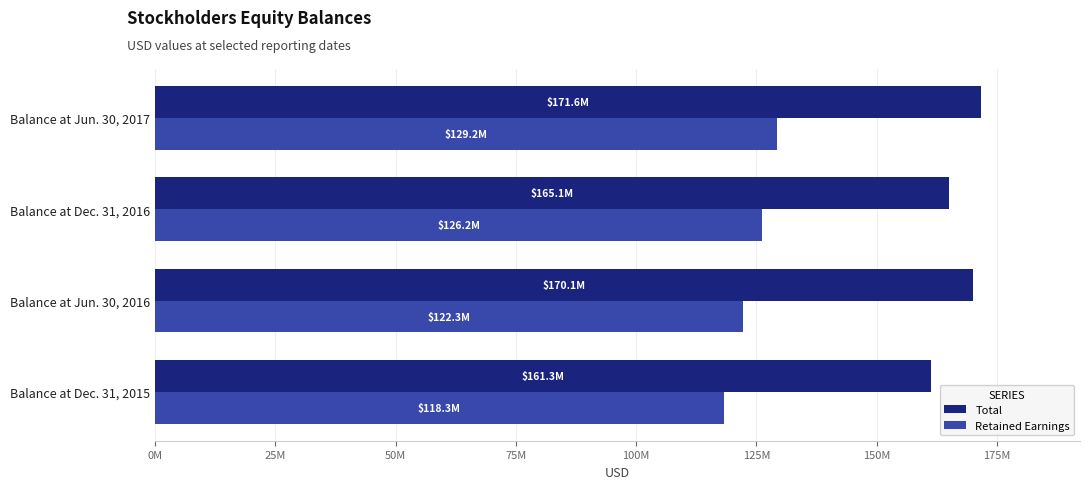

What are all the series names shown in the legend?

Total, Retained Earnings